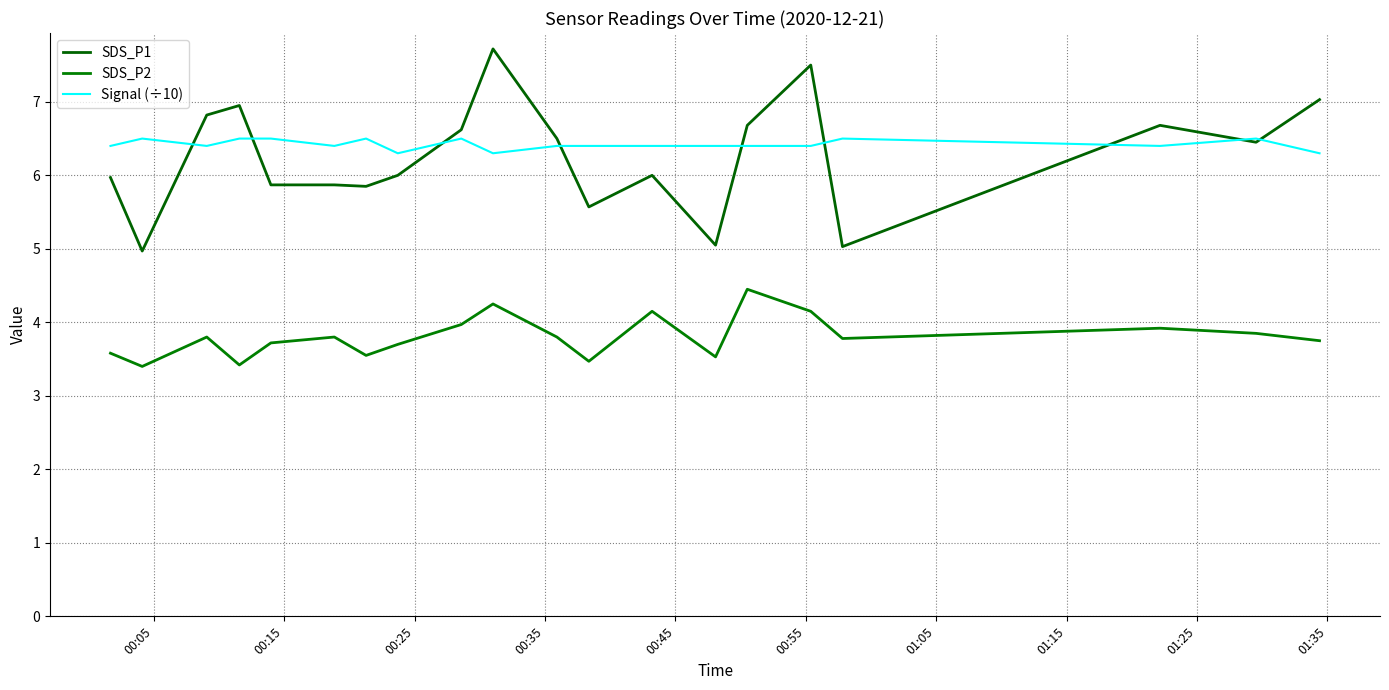

Which series has the widest spread of values?

SDS_P1